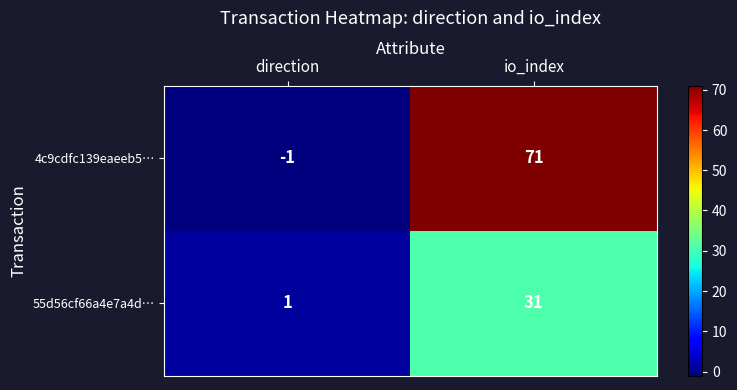

Between direction and io_index, which series saw the biggest shift?

4c9cdfc139eaeeb5…